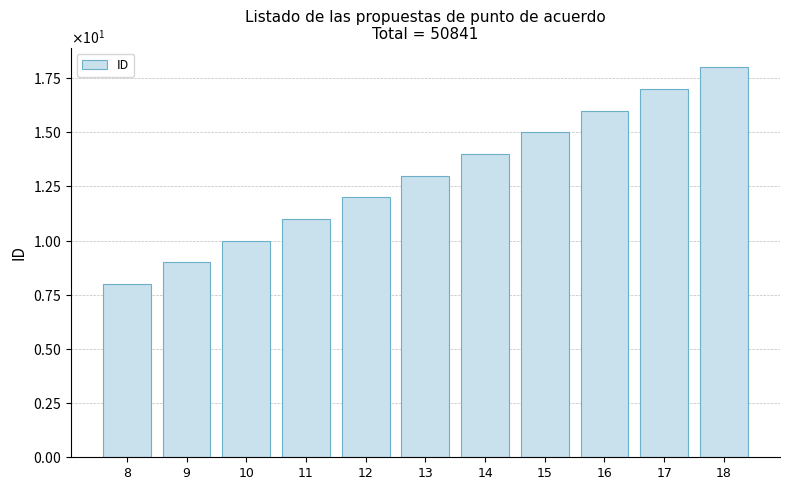

What is the value of the 1st bar from the left?

8